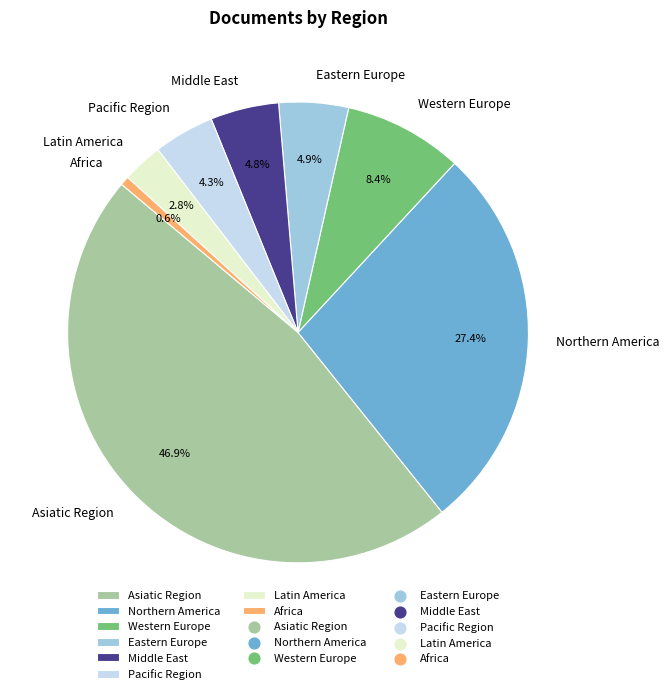

What portion of the pie excludes Middle East?

95.2%